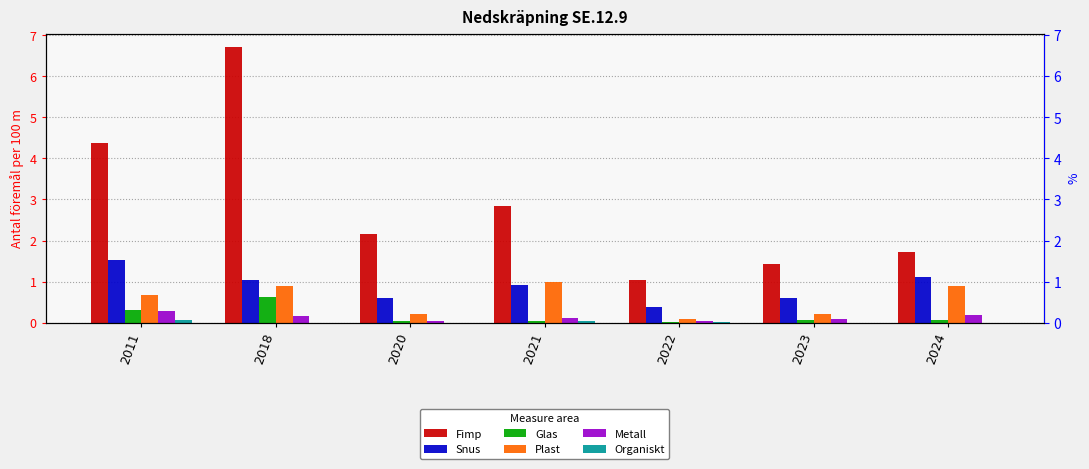

At how many categories does at least one series exceed 4?

2